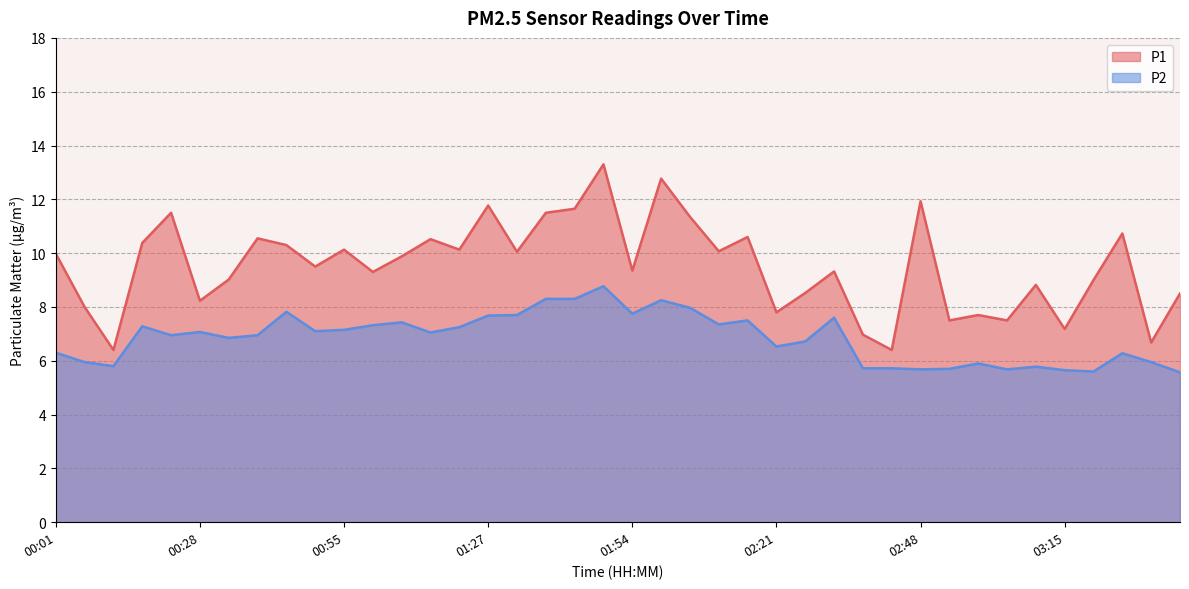

Reading left to right, transcribe all the data shown in this chart.

P1: 00:01=10.0	00:06=8.0	00:12=6.4	00:17=10.4	00:23=11.5	00:28=8.2	00:33=9.0	00:39=10.6	00:44=10.3	00:49=9.5	00:55=10.1	01:00=9.3	01:06=9.9	01:16=10.5	01:22=10.1	01:27=11.8	01:33=10.1	01:38=11.5	01:44=11.7	01:49=13.3	01:54=9.3	02:00=12.8	02:05=11.3	02:10=10.1	02:16=10.6	02:21=7.8	02:27=8.5	02:32=9.3	02:37=7.0	02:43=6.4	02:48=11.9	02:54=7.5	02:59=7.7	03:05=7.5	03:10=8.8	03:15=7.2	03:21=9.0	03:26=10.7	03:32=6.7	03:37=8.5
P2: 00:01=6.3	00:06=6.0	00:12=5.8	00:17=7.3	00:23=7.0	00:28=7.1	00:33=6.8	00:39=7.0	00:44=7.8	00:49=7.1	00:55=7.2	01:00=7.3	01:06=7.4	01:16=7.0	01:22=7.2	01:27=7.7	01:33=7.7	01:38=8.3	01:44=8.3	01:49=8.8	01:54=7.8	02:00=8.2	02:05=8.0	02:10=7.3	02:16=7.5	02:21=6.5	02:27=6.7	02:32=7.6	02:37=5.7	02:43=5.7	02:48=5.7	02:54=5.7	02:59=5.9	03:05=5.7	03:10=5.8	03:15=5.7	03:21=5.6	03:26=6.3	03:32=6.0	03:37=5.6